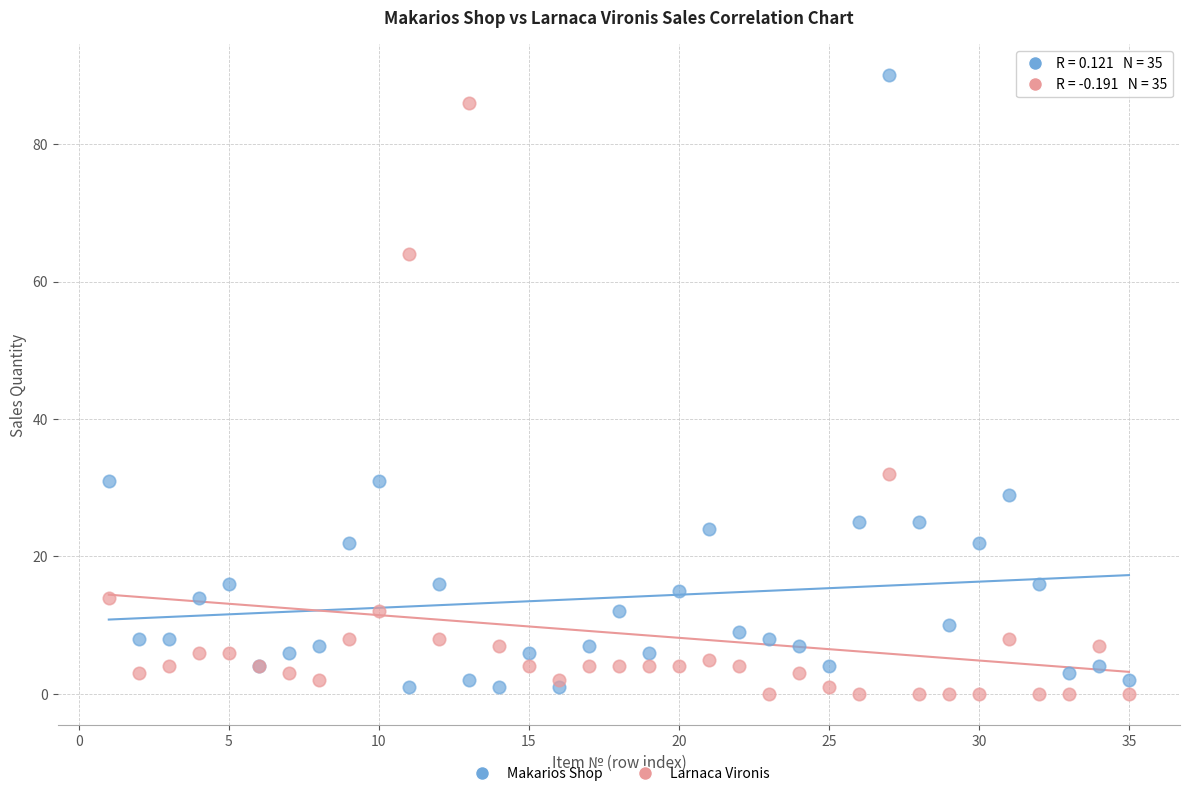

In the Larnaca Vironis series, what Y value is closest to 43?

32